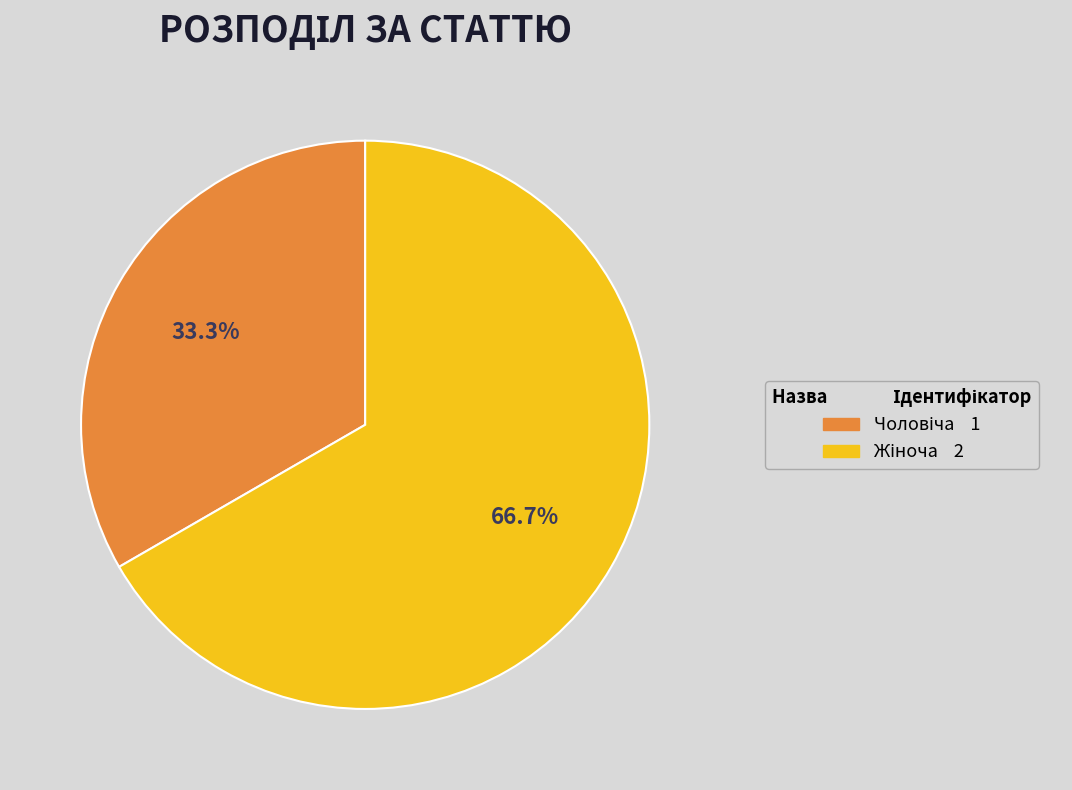

Is there any slice that represents more than half of the pie?

Yes